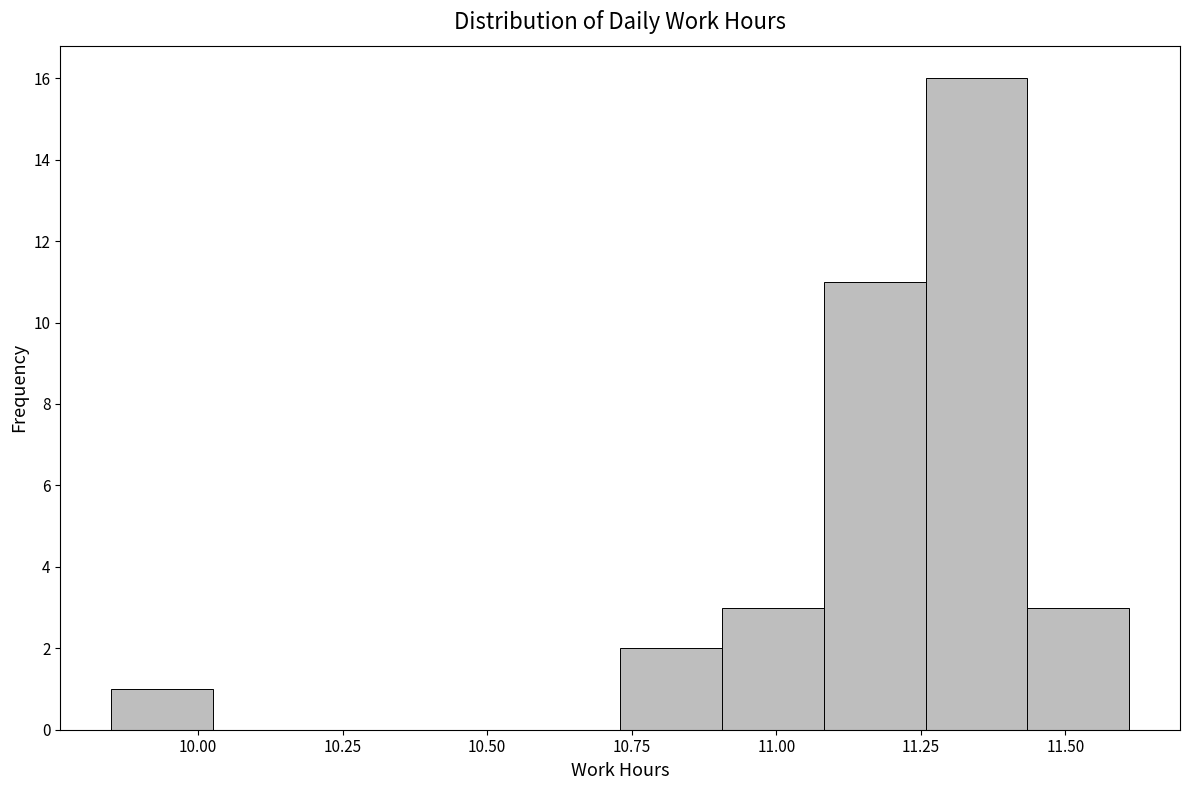

Around what value on the x-axis is the tallest bar? Give the approximate position of its centre, as read against the axis.

11.35